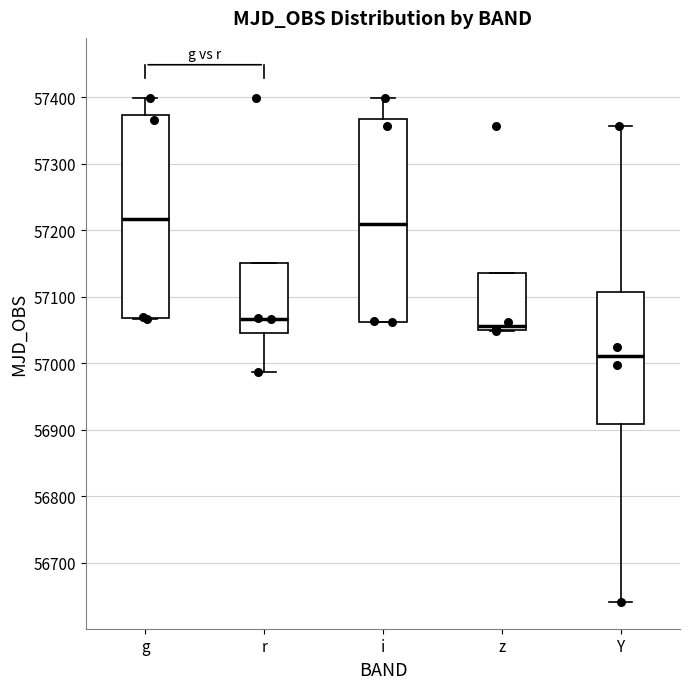

Where does the upper whisker of the box for i end on the y-axis? The values are not printed on the chart, so give them approximately, as read against the axis.

57400